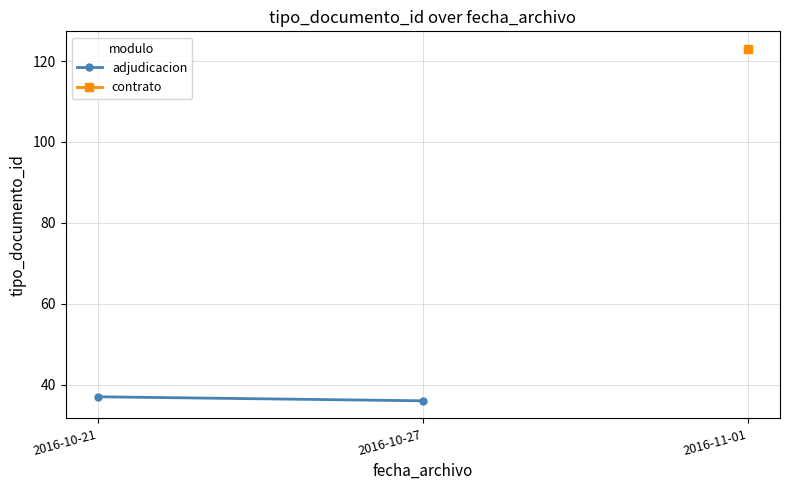

Count the number of data series in this chart.

1